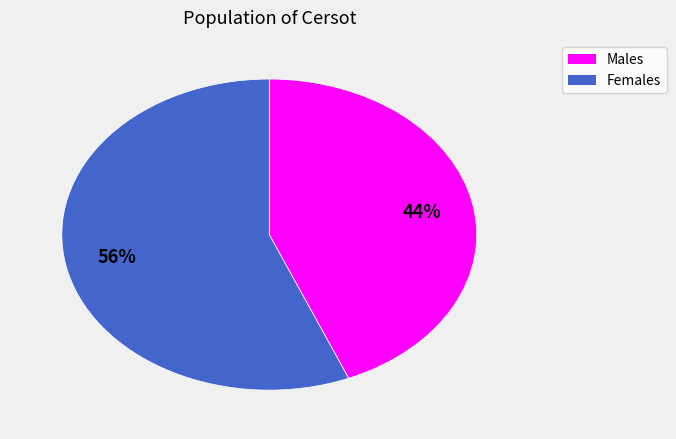

Is it true that Females is 56% of the pie?

True